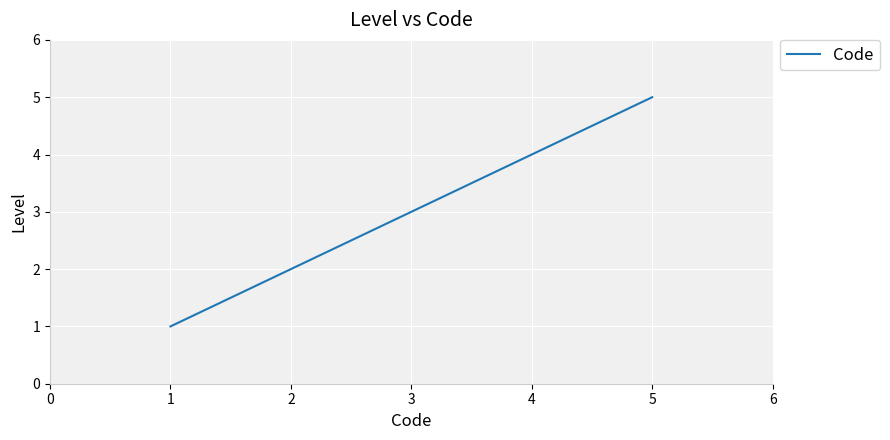

Count the number of categories in the chart.

5